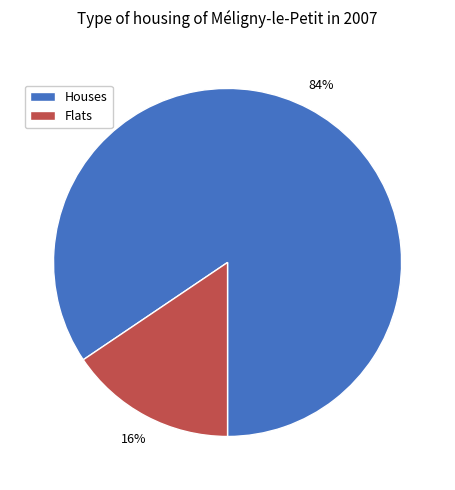

To the nearest percent, what is the average slice percentage?

50%